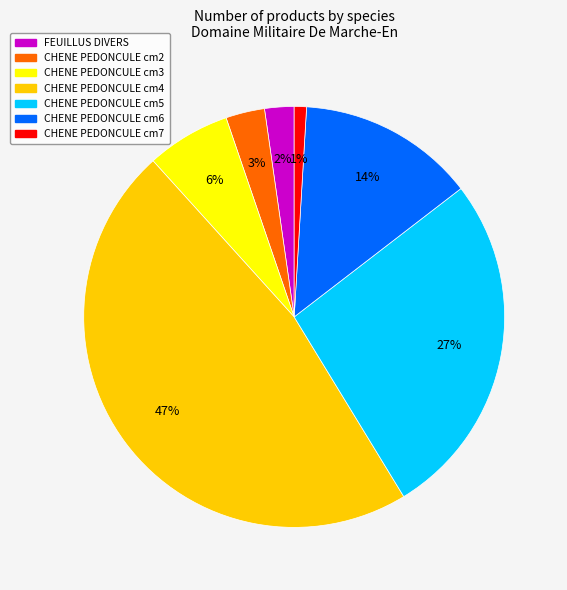

To the nearest percent, what is the average slice percentage?

14%